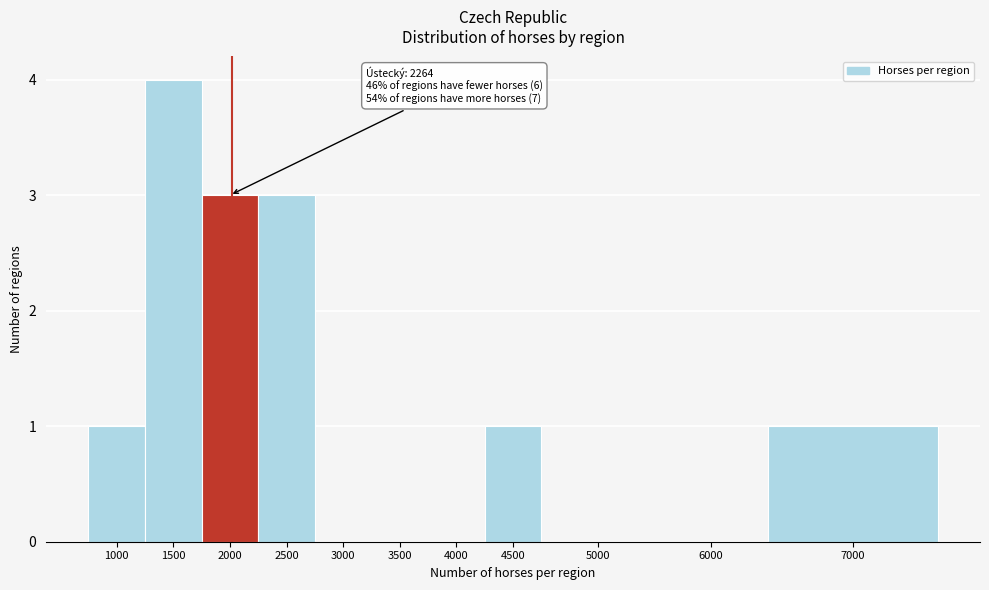

Reading right to left, transcribe all the data shown in this chart.

7000=1	6000=0	5000=0	4500=1	4000=0	3500=0	3000=0	2500=3	2000=3	1500=4	1000=1